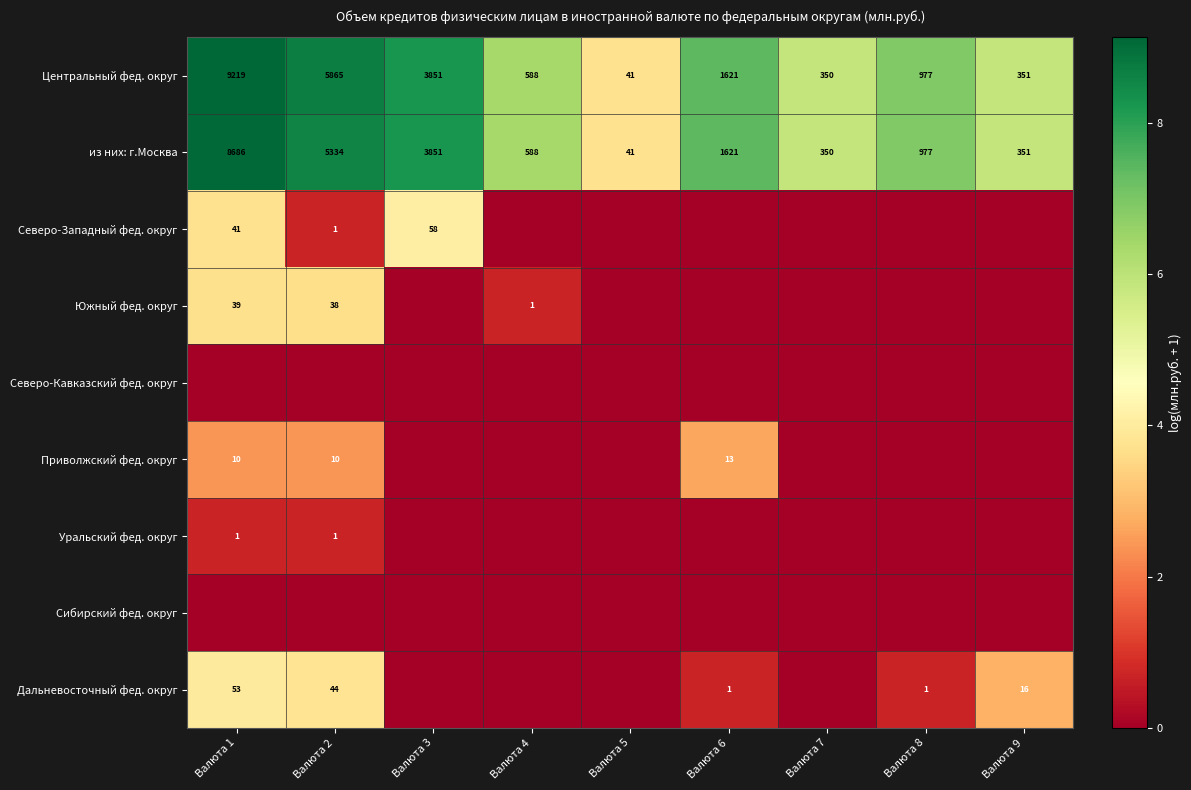

What is the difference between the second highest and second lowest values in the Центральный фед. округ series?

5515